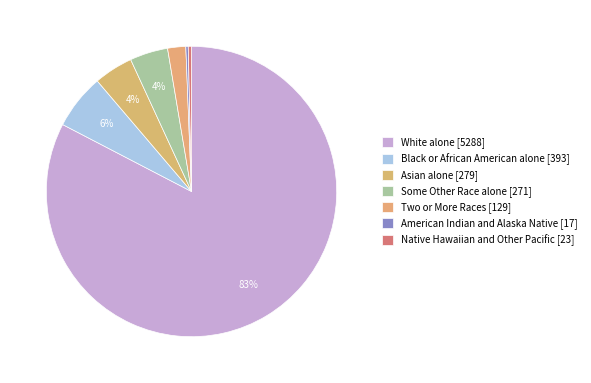

The Black or African American alone slice represents 13% of the pie. True or false?

False